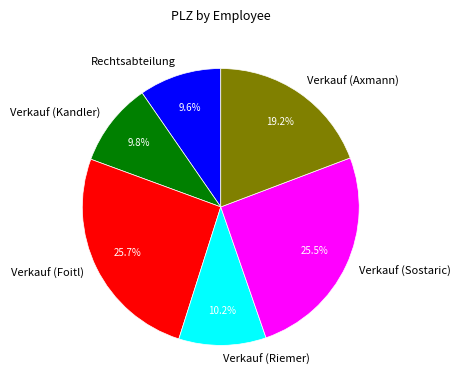

Between Verkauf (Riemer) and Verkauf (Axmann), which is larger?

Verkauf (Axmann)